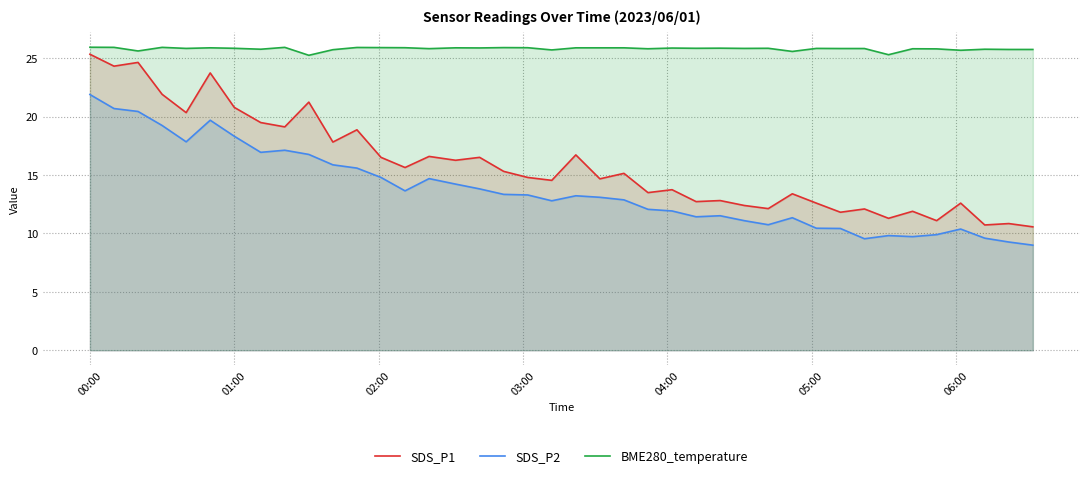

How many values in the SDS_P1 series are below 15?

20